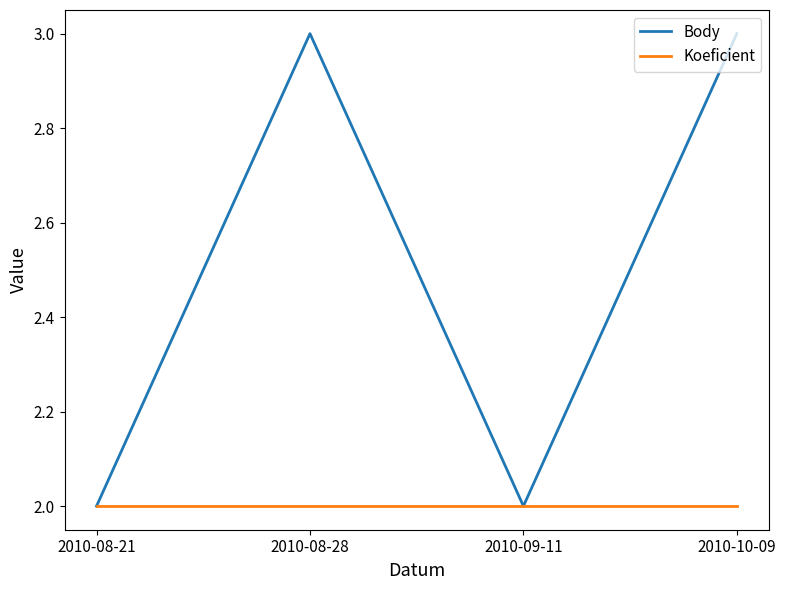

Reading left to right, list all the values displayed in this chart.

Body: 2	3	2	3
Koeficient: 2	2	2	2